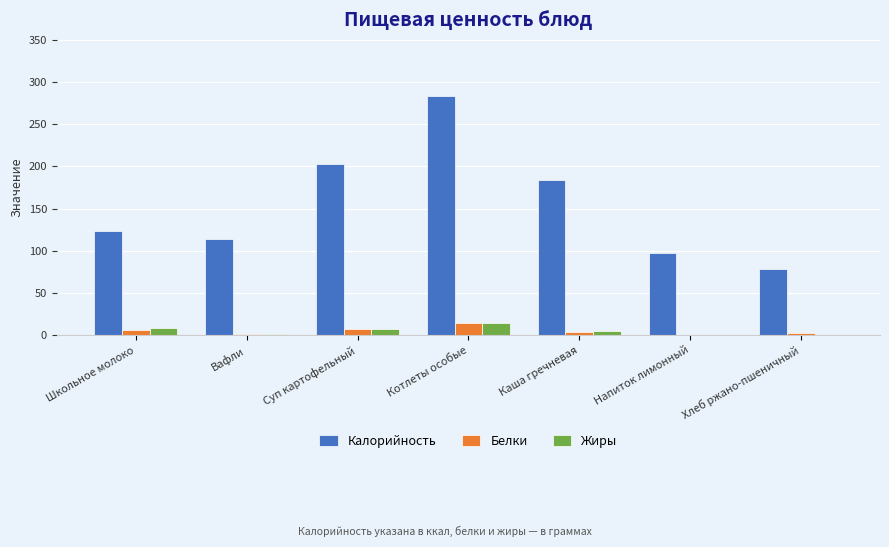

Which series has the largest total across all categories?

Калорийность